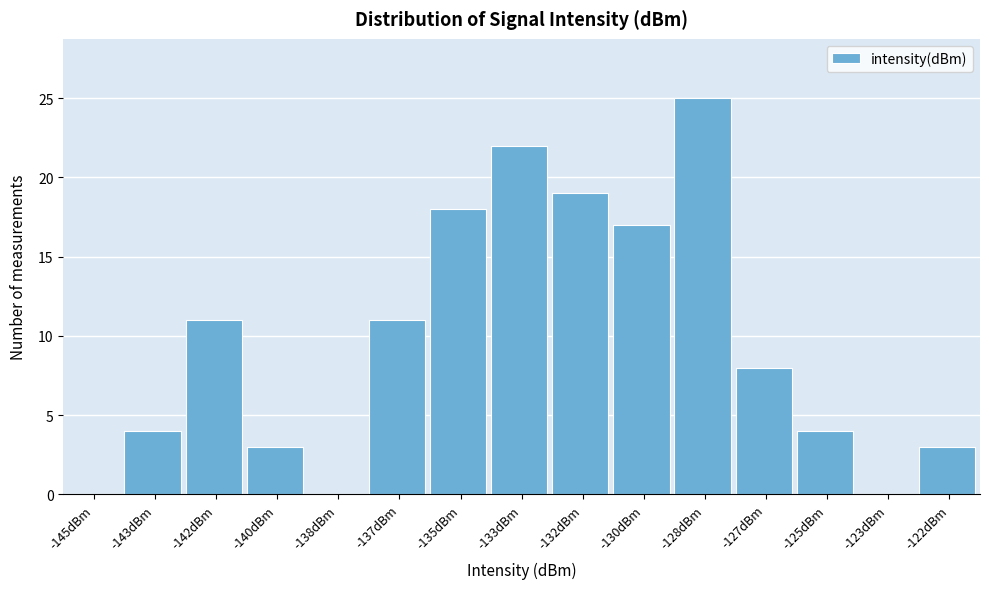

Reading left to right, extract all data points from this chart.

-145dBm=0	-143dBm=4	-142dBm=11	-140dBm=3	-138dBm=0	-137dBm=11	-135dBm=18	-133dBm=22	-132dBm=19	-130dBm=17	-128dBm=25	-127dBm=8	-125dBm=4	-123dBm=0	-122dBm=3